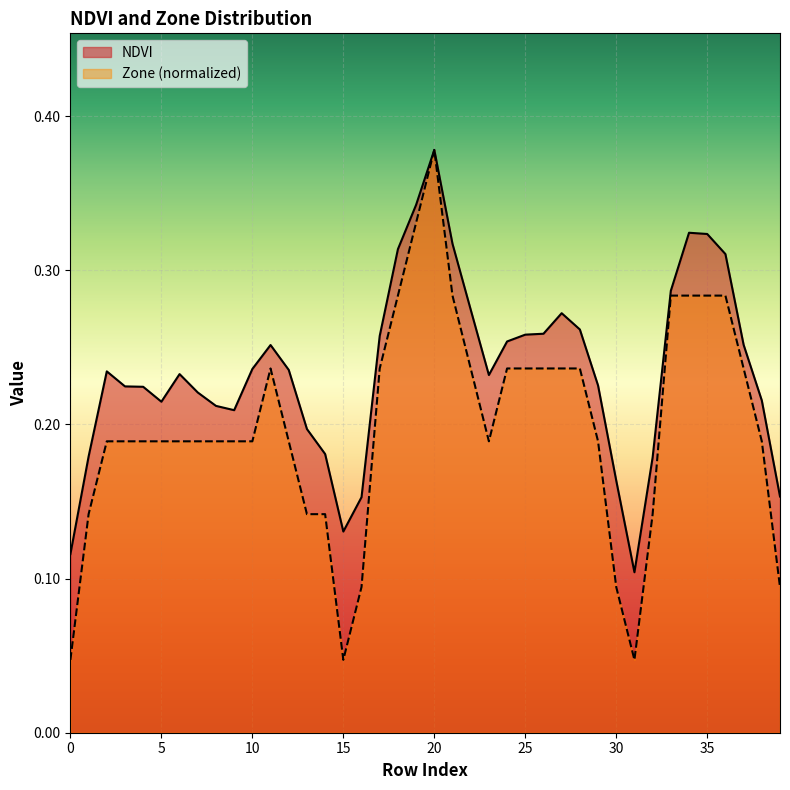

What is the value of the NDVI point at the 24th from the left?

0.2